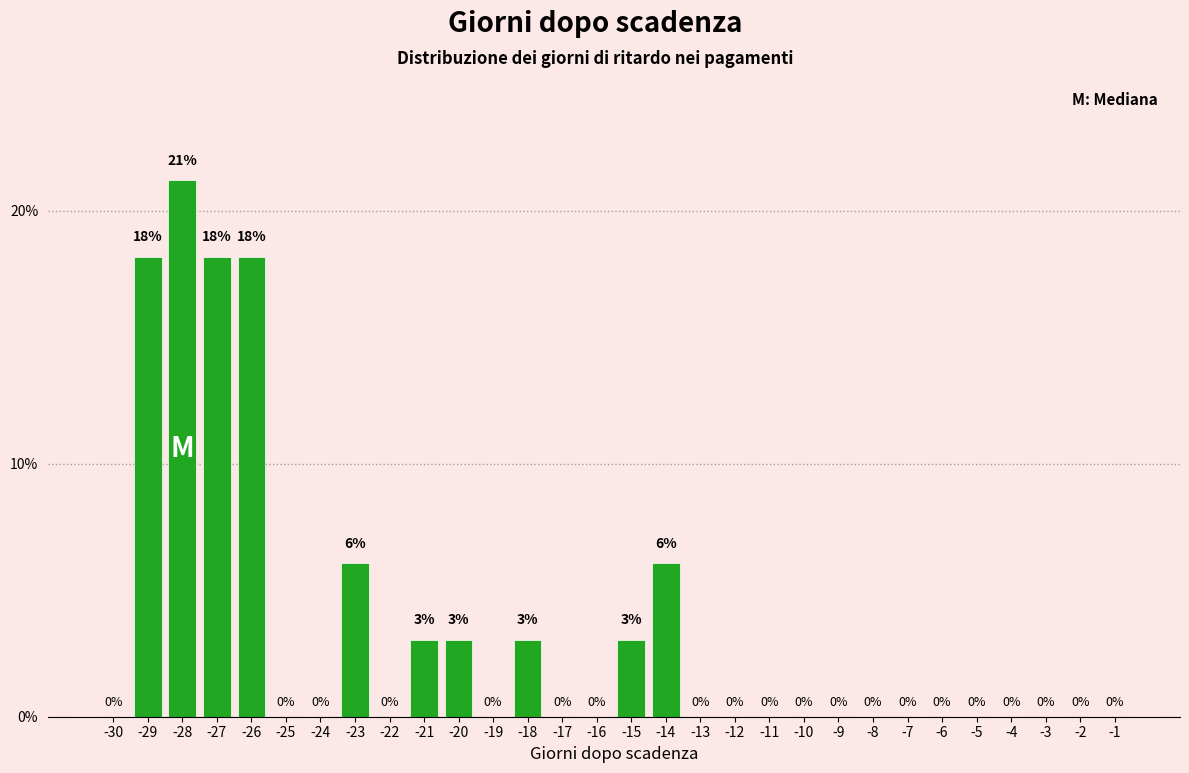

The value at -13 is 0.0. True or false?

True